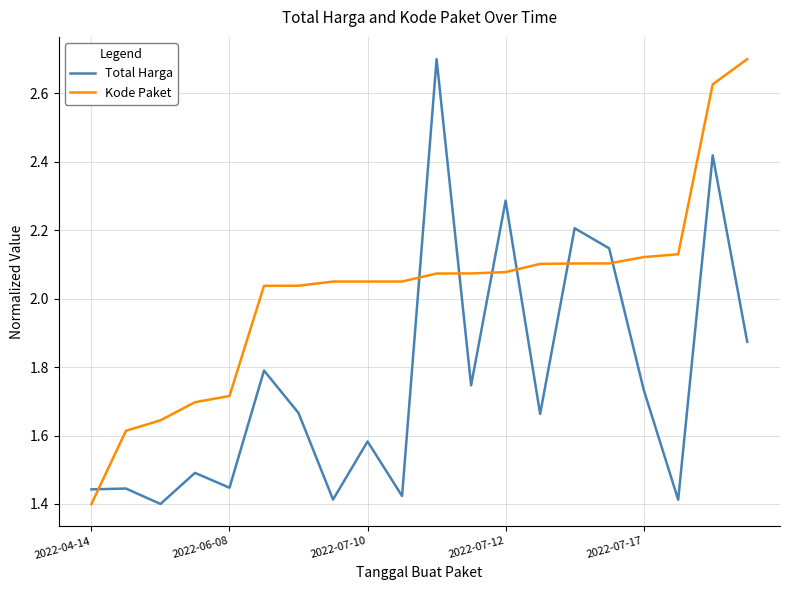

What is the difference between the maximum and minimum values in the Kode Paket series?

1.3